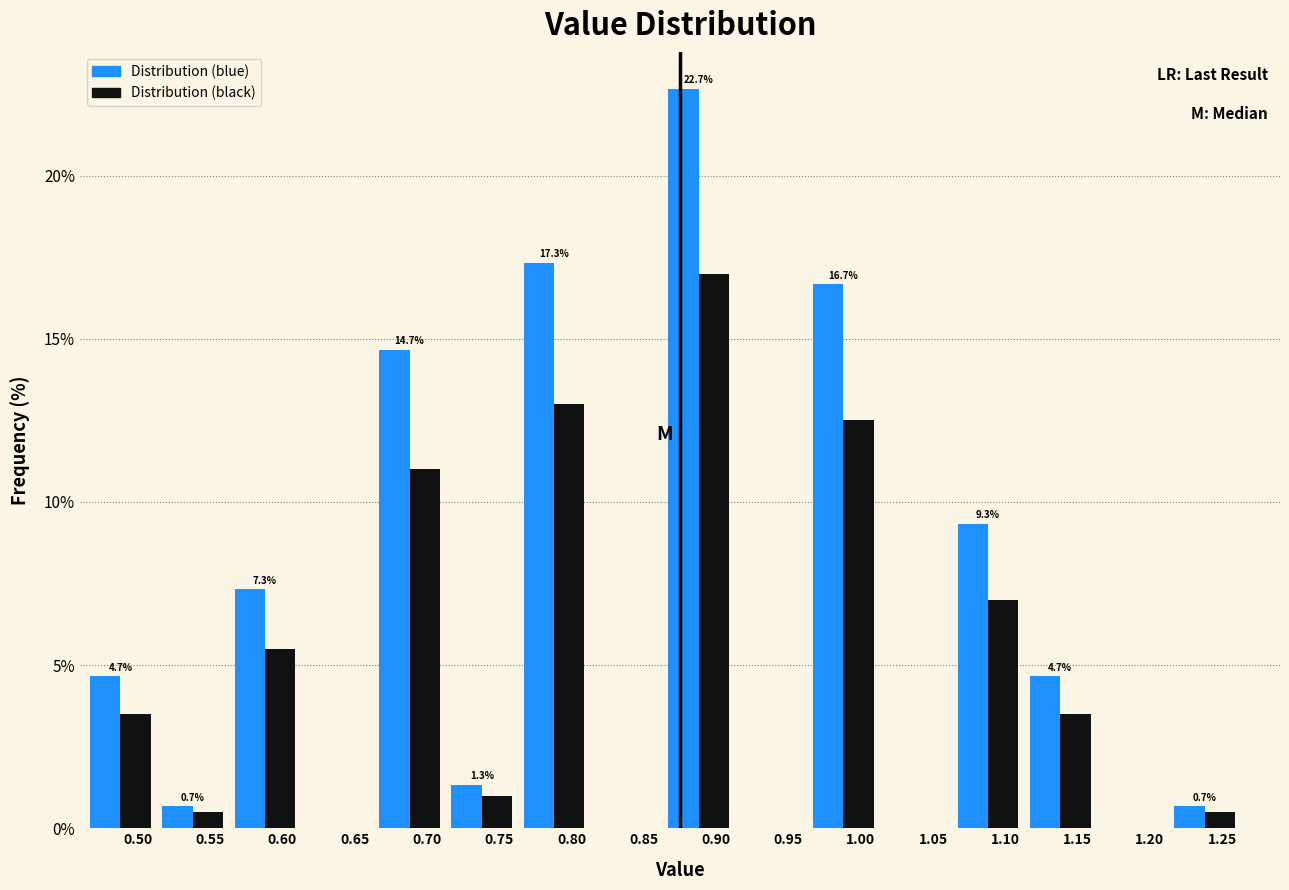

At which category is the sum across all series the highest?

0.90